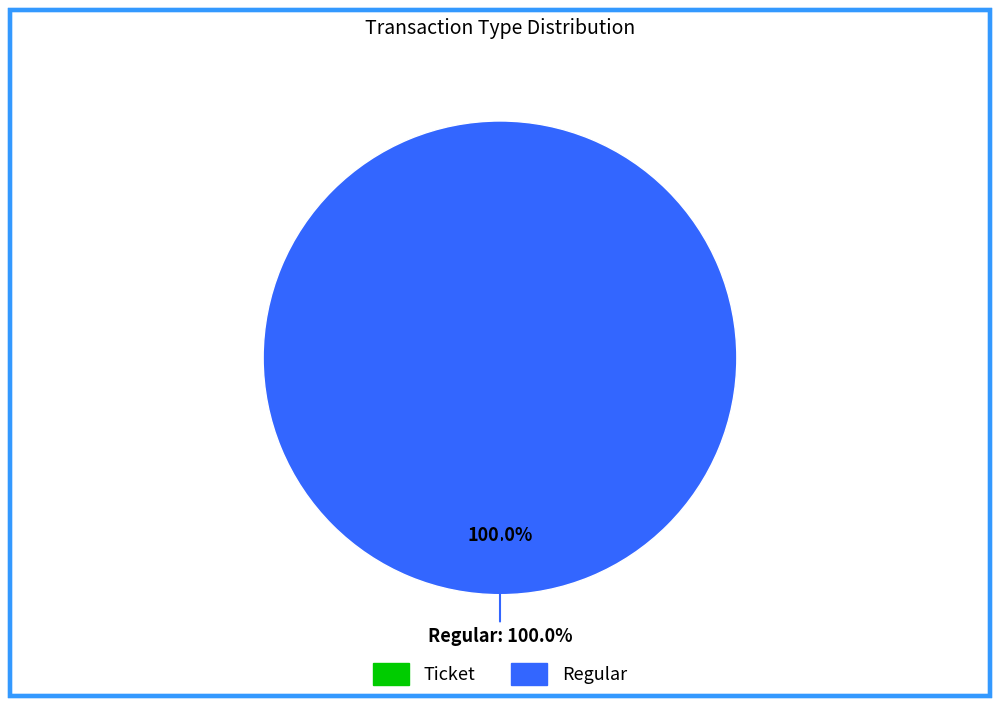

How many slices are in this pie chart?

2